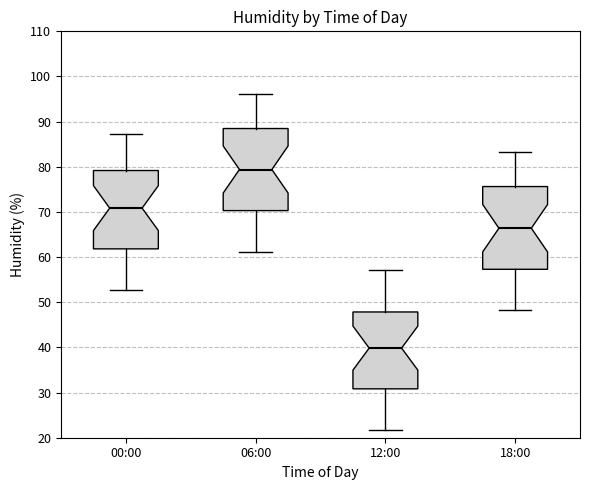

Where is the lower edge of the box for 06:00 on the y-axis? The values are not printed on the chart, so give them approximately, as read against the axis.

70